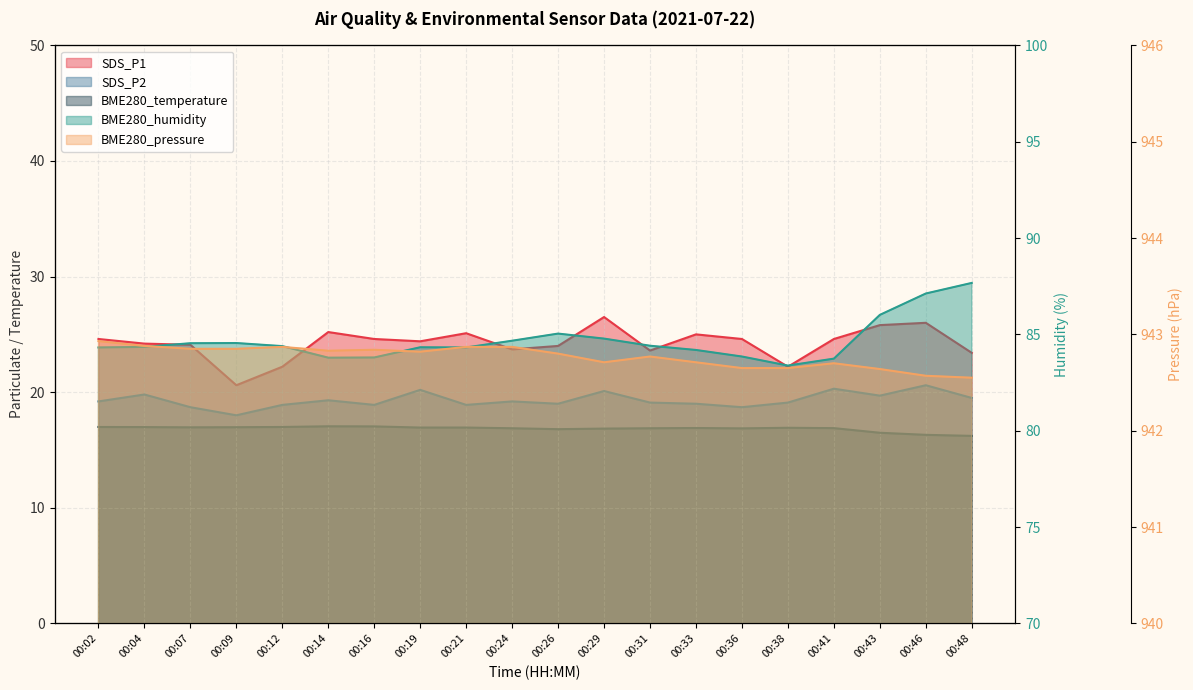

What is the average value of the BME280_humidity series?

84.7